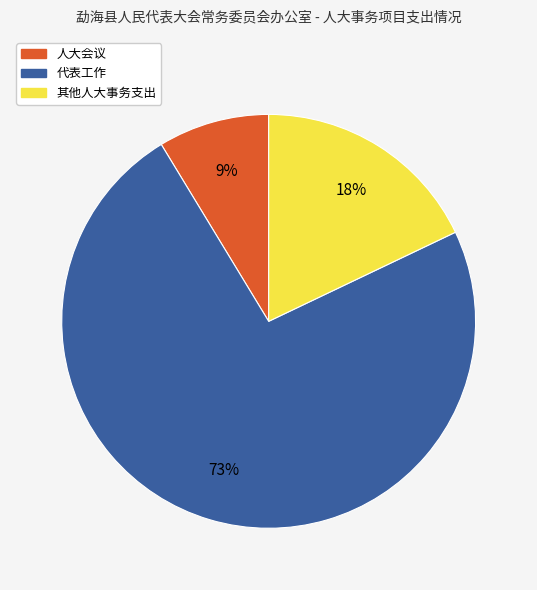

Which has a higher value, 人大会议 or 其他人大事务支出?

其他人大事务支出